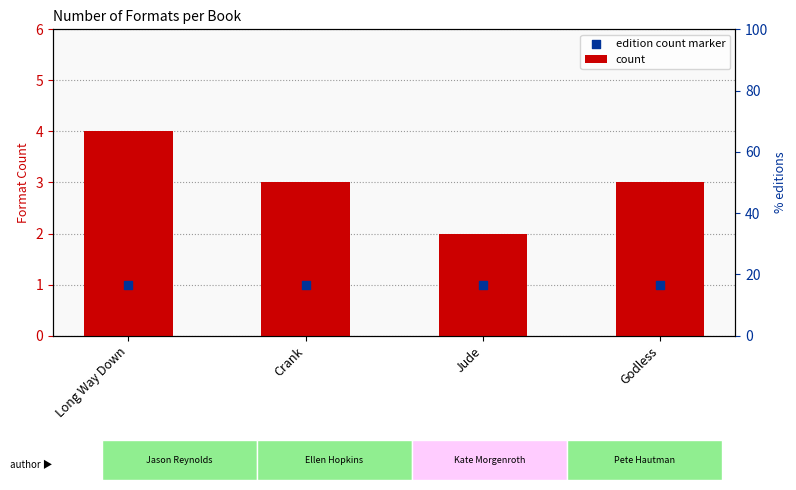

What is the total value across all series at Jude?

3